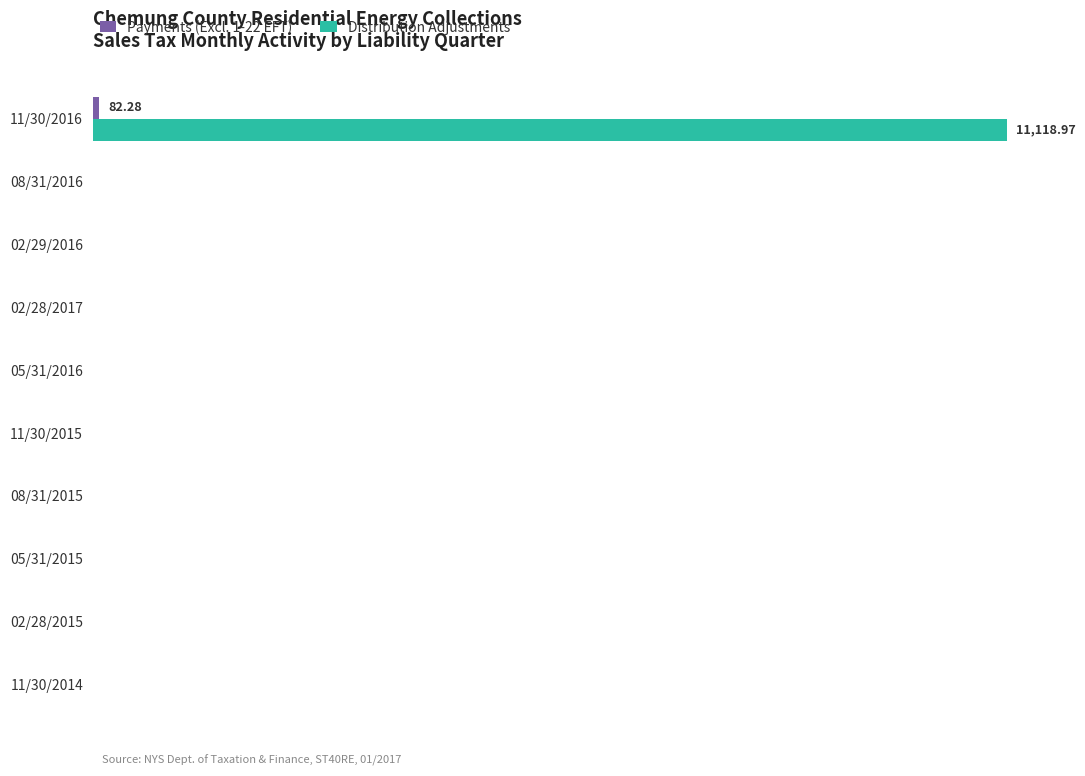

What are all the series names shown in the legend?

Payments (Excl. 1-22 EFT), Distribution Adjustments